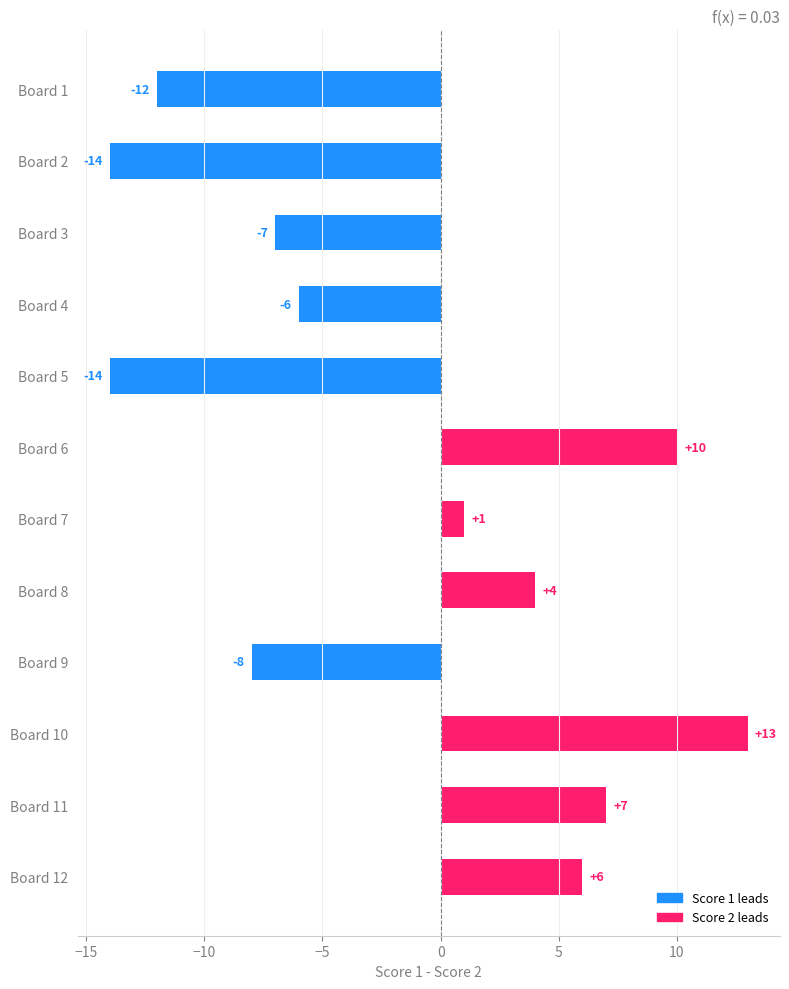

True or false: the data shows 19 at Board 10.

False